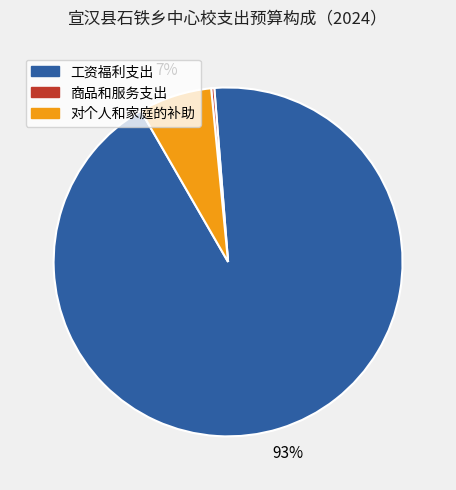

Which category has the biggest portion of the pie?

工资福利支出